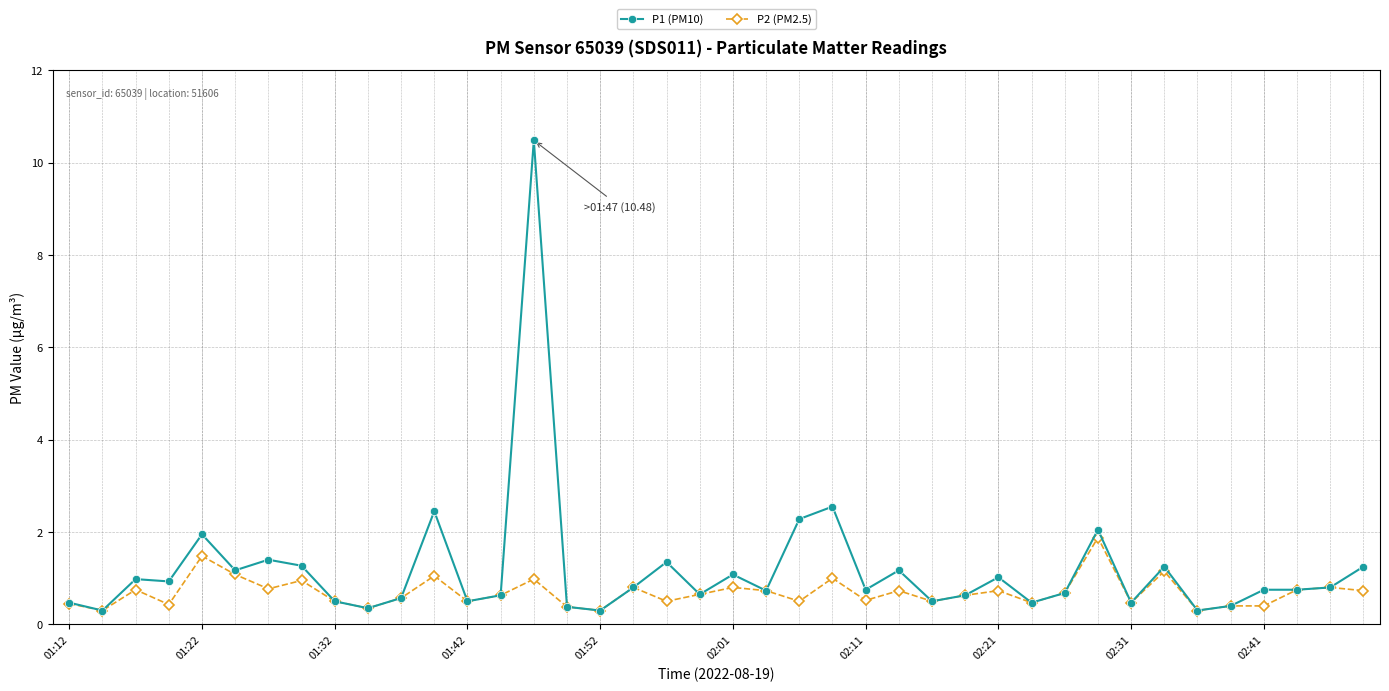

Which series has the largest total across all categories?

P1 (PM10)